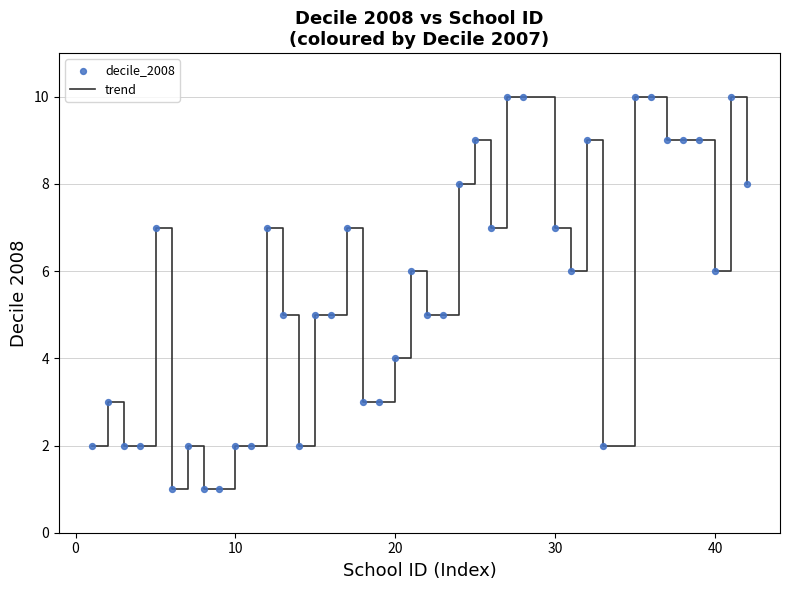

What is the difference between the maximum and minimum values?

9